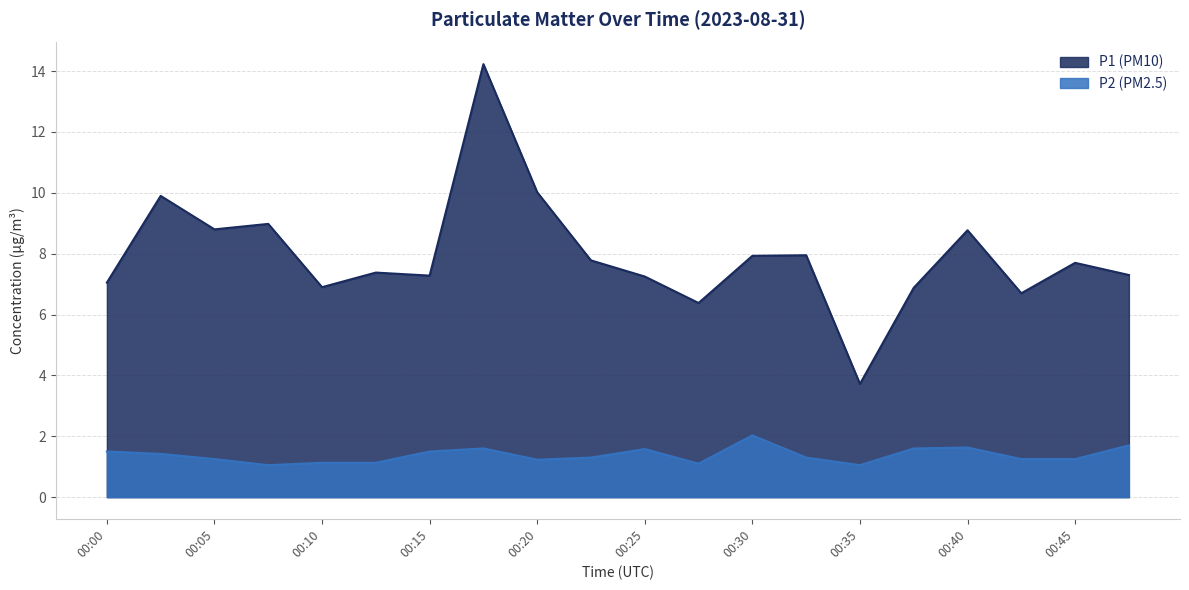

What is the value of the P1 point at the 11th from the left?

7.2